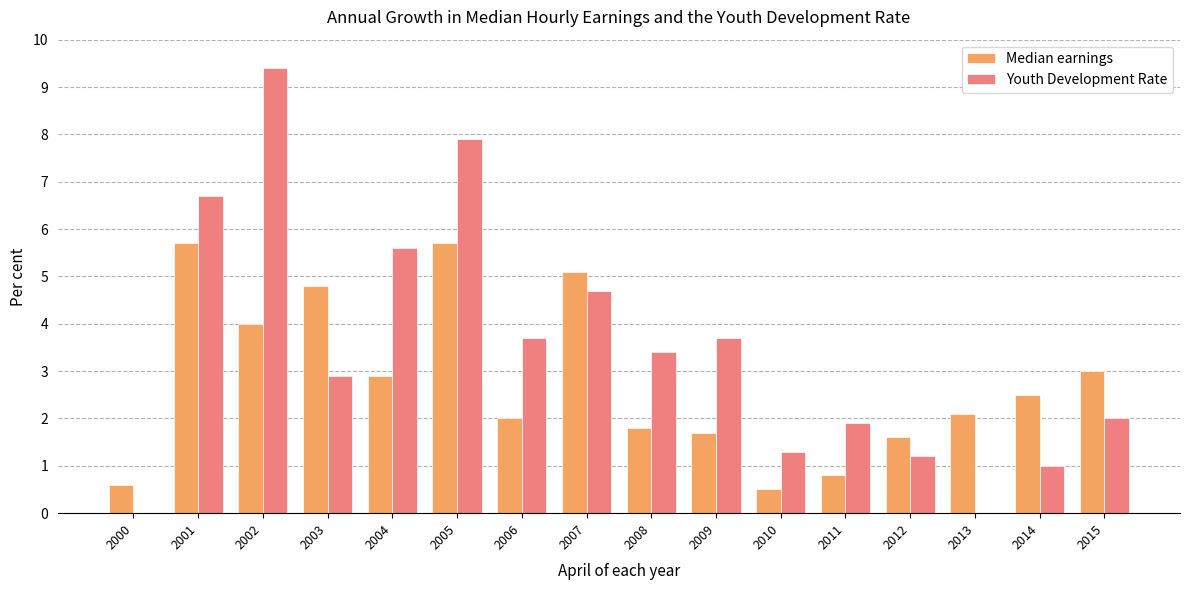

At which label does Youth Development Rate reach its peak?

2002